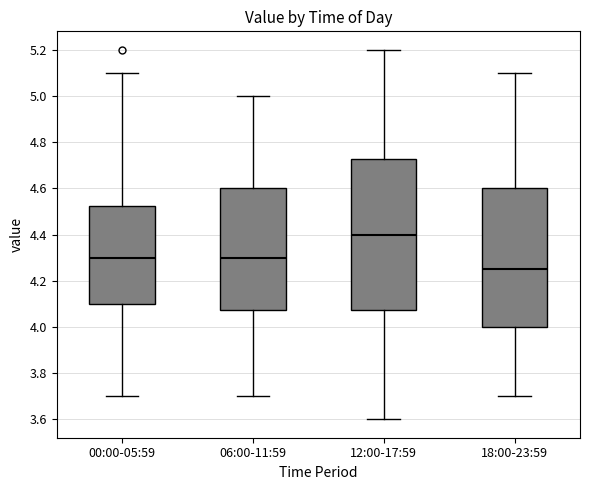

Reading left to right, read every box against the y-axis: the position of its median line, the range the box covers, and the ends of its whiskers. The values are not printed on the chart, so give them approximately, as read against the axis.

00:00-05:59: median 4.30, box 4.10 to 4.52, whiskers 3.70 to 5.10
06:00-11:59: median 4.30, box 4.08 to 4.60, whiskers 3.70 to 5.00
12:00-17:59: median 4.40, box 4.08 to 4.72, whiskers 3.60 to 5.20
18:00-23:59: median 4.26, box 4.00 to 4.60, whiskers 3.70 to 5.10